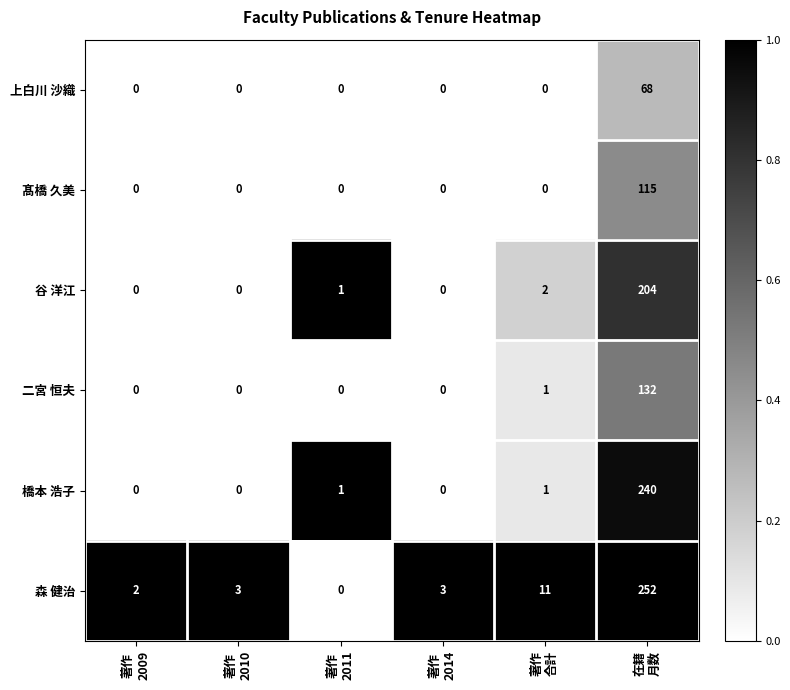

What is the average value of the 二宮 恒夫 series?

22